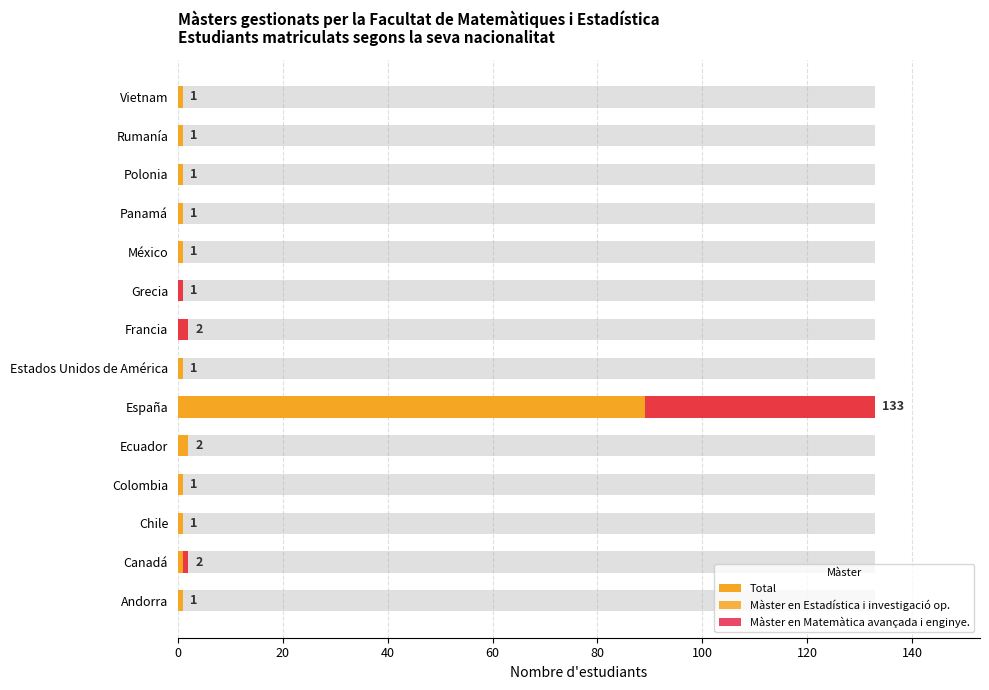

Rank the series at Colombia from lowest to highest value.

Màster en Matemàtica avançada i enginye., Total, Màster en Estadística i investigació op.